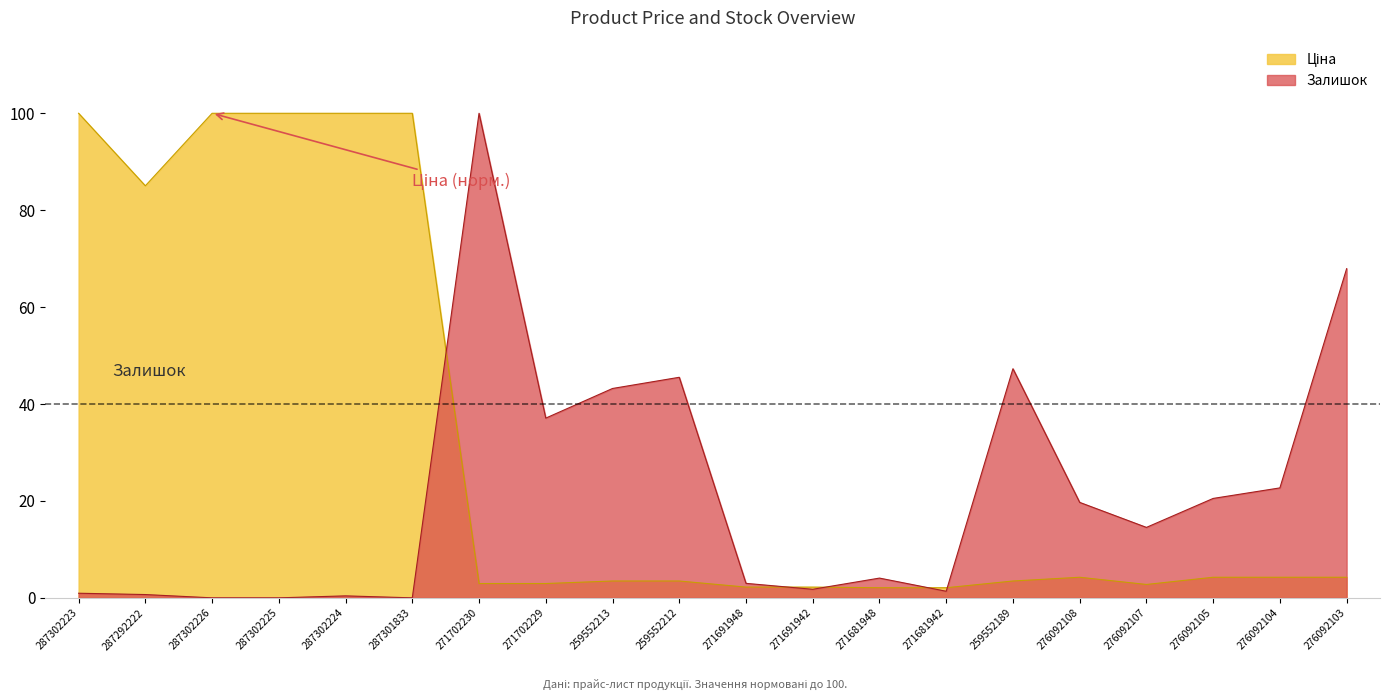

In Ціна, how many points are higher than both neighbors (excluding endpoints)?

1